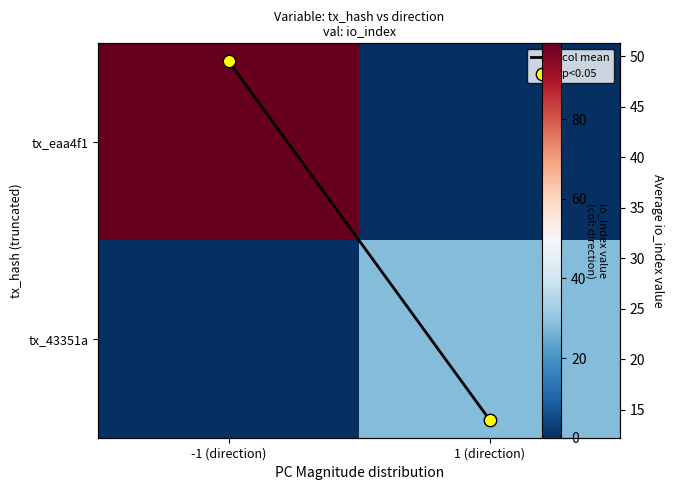

How many data points does each series have?

2